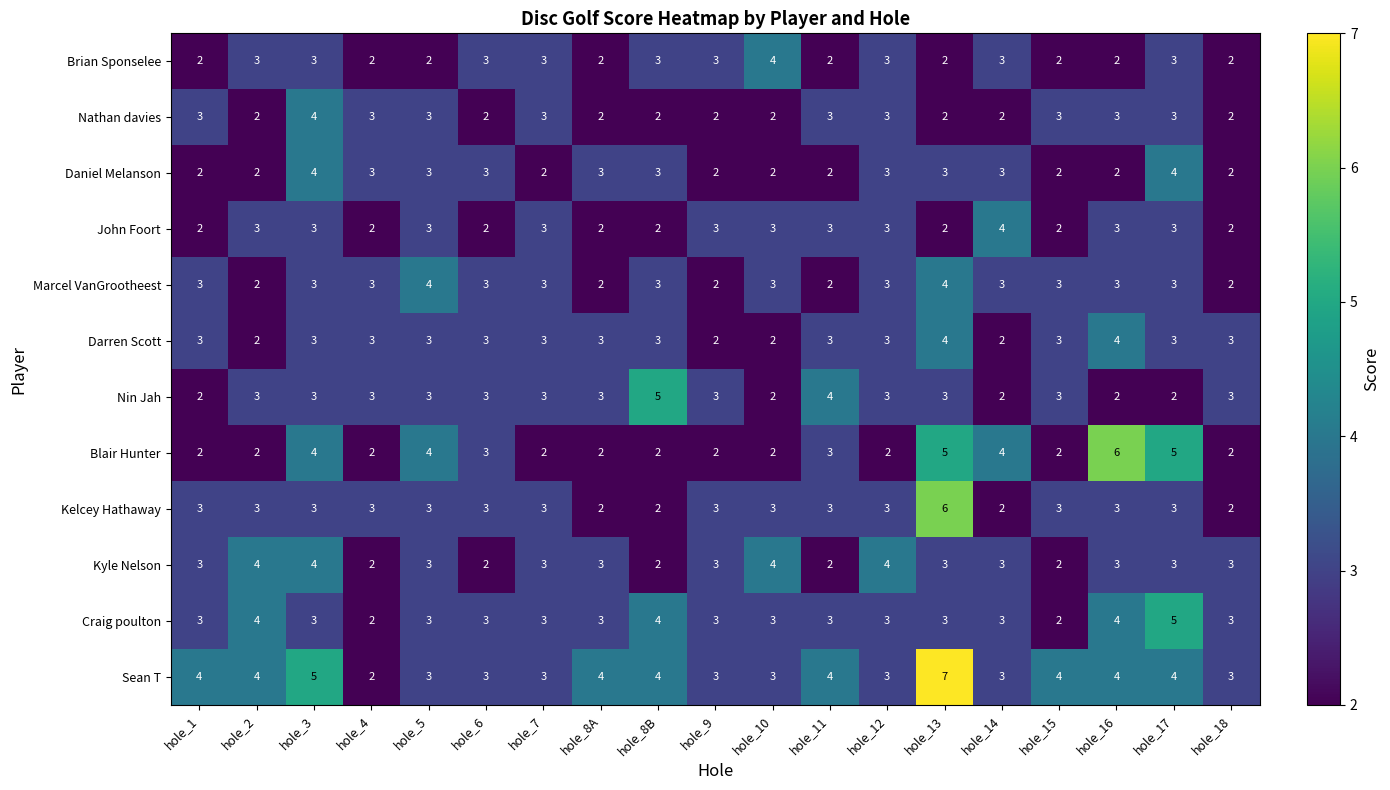

Which series has the largest total across all categories?

Sean T